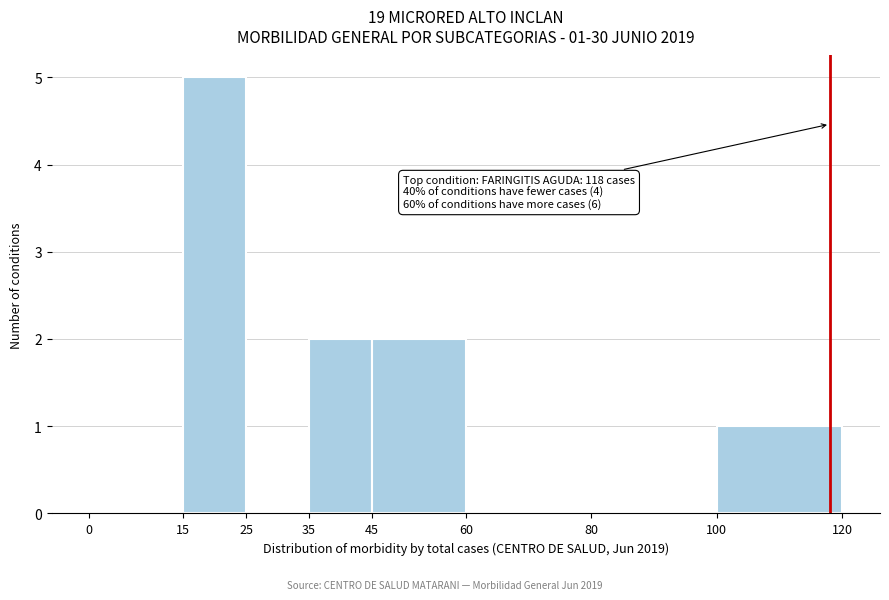

Which range on the x-axis has the tallest bar?

15 to 25